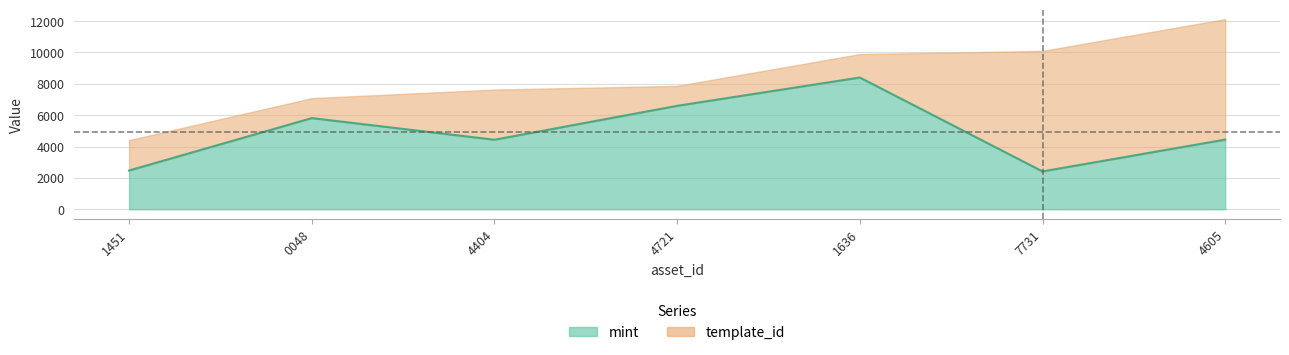

Rank the categories by value from lowest to highest.

7731, 1451, 4404, 4605, 0048, 4721, 1636